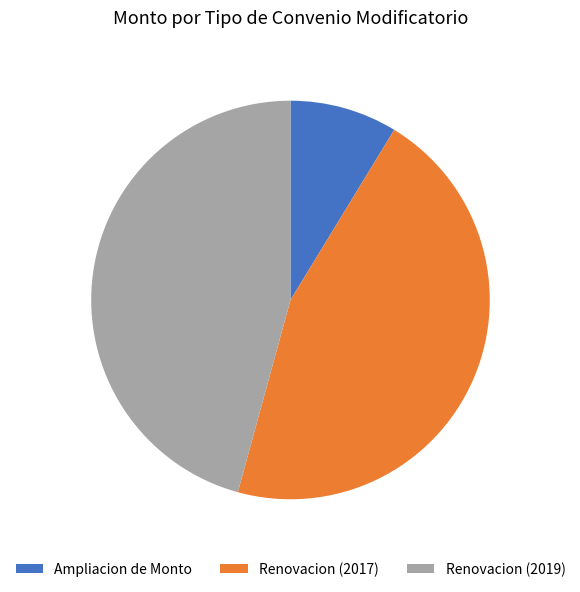

The Renovacion (2017) slice represents 58% of the pie. True or false?

False